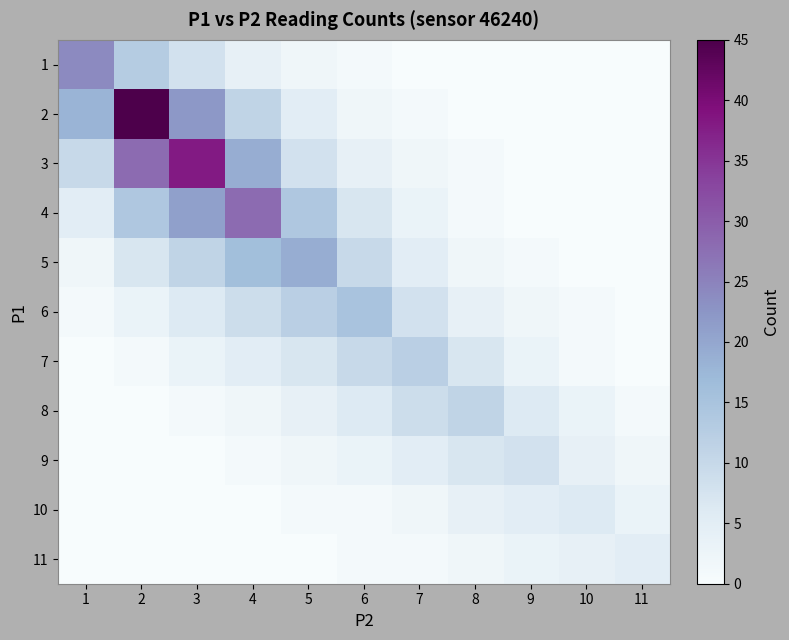

Reading right to left, what are all the values shown in this chart?

1: 11=0	10=0	9=0	8=0	7=0	6=1	5=2	4=4	3=8	2=13	1=24
2: 11=0	10=0	9=0	8=0	7=1	6=2	5=5	4=11	3=22	2=45	1=18
3: 11=0	10=0	9=0	8=1	7=2	6=4	5=8	4=19	3=38	2=28	1=10
4: 11=0	10=0	9=0	8=1	7=3	6=7	5=14	4=28	3=21	2=14	1=5
5: 11=0	10=0	9=1	8=2	7=5	6=10	5=19	4=16	3=11	2=7	1=2
6: 11=0	10=1	9=2	8=4	7=8	6=15	5=12	4=9	3=6	2=3	1=1
7: 11=0	10=1	9=3	8=7	7=12	6=10	5=7	4=5	3=3	2=1	1=0
8: 11=1	10=3	9=6	8=11	7=9	6=6	5=4	4=2	3=1	2=0	1=0
9: 11=2	10=4	9=8	8=7	7=5	6=3	5=2	4=1	3=0	2=0	1=0
10: 11=3	10=6	9=5	8=4	7=2	6=1	5=1	4=0	3=0	2=0	1=0
11: 11=5	10=4	9=3	8=2	7=1	6=1	5=0	4=0	3=0	2=0	1=0